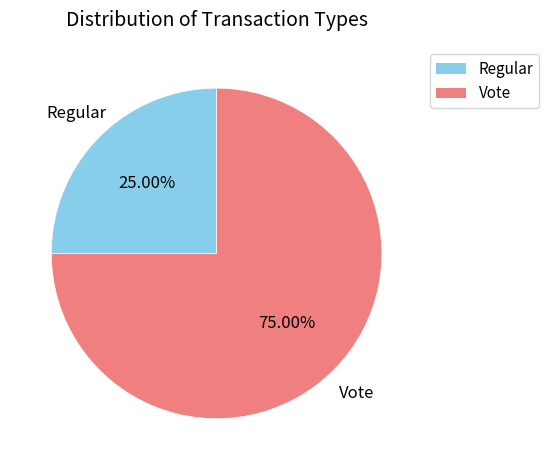

What portion of the pie excludes Regular?

75.0%